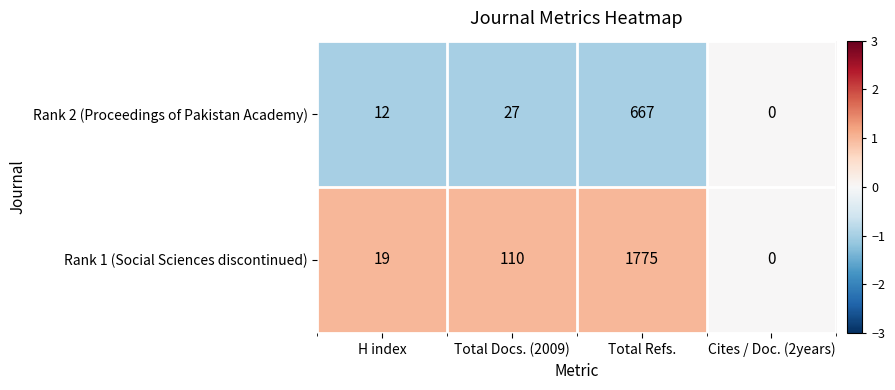

How many values in Rank 2 (Proceedings of Pakistan Academy) are above zero?

3